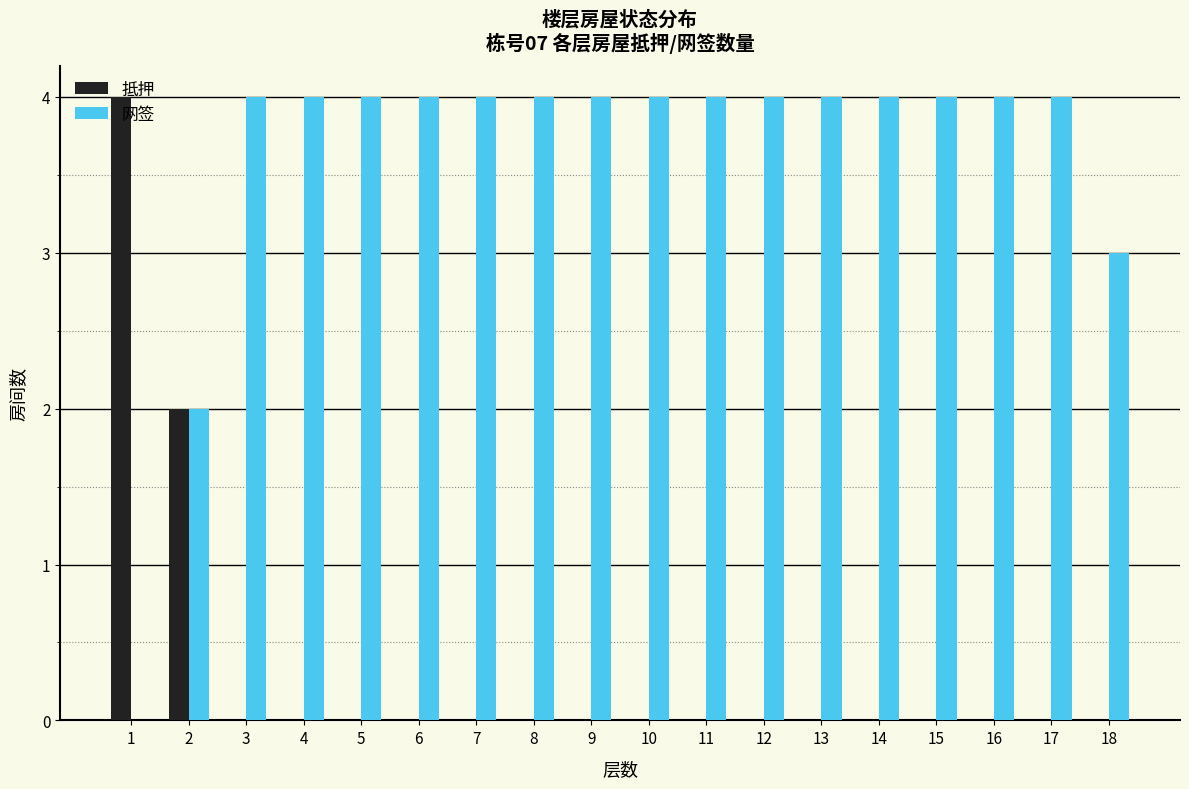

What is the maximum value for 抵押?

4